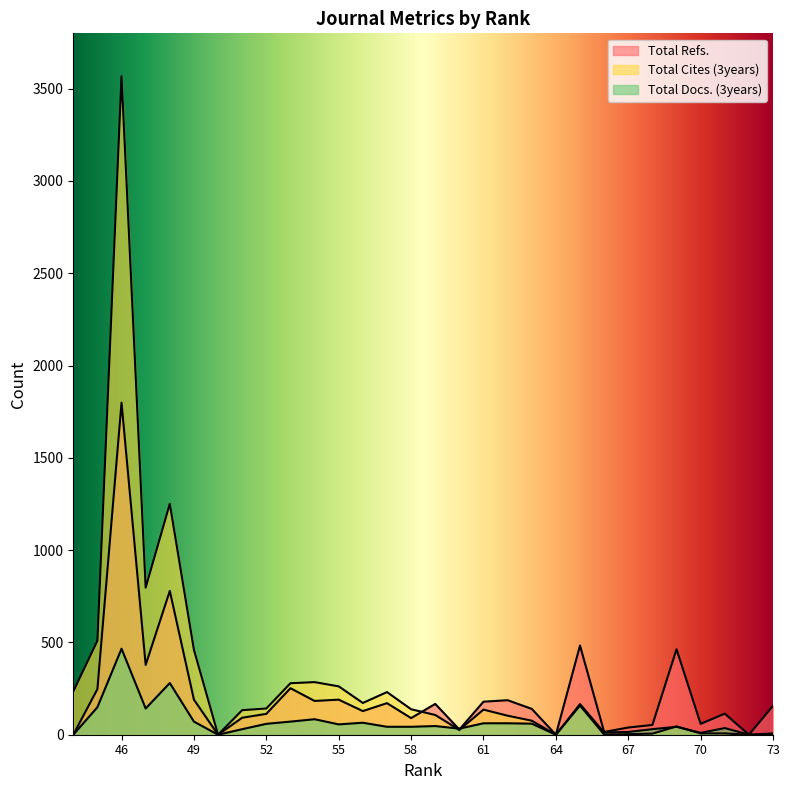

What is the spread (max minus min) of values at 46?

3102